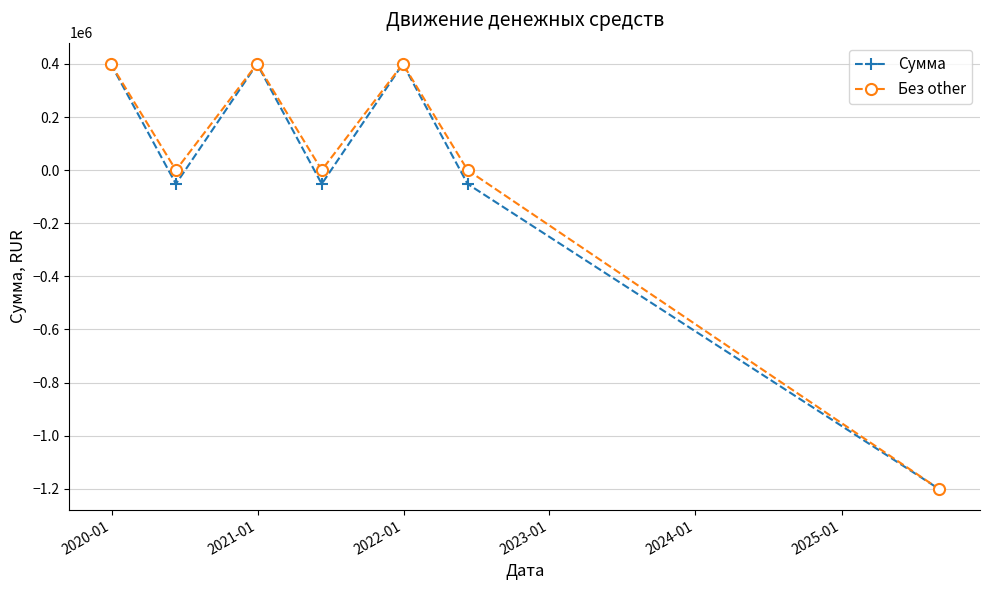

True or false: Без other has more than 1 points higher than both neighbors.

True